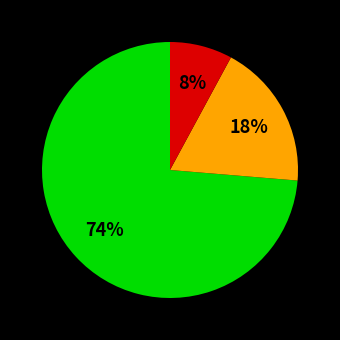

Is there a majority slice in this chart?

Yes